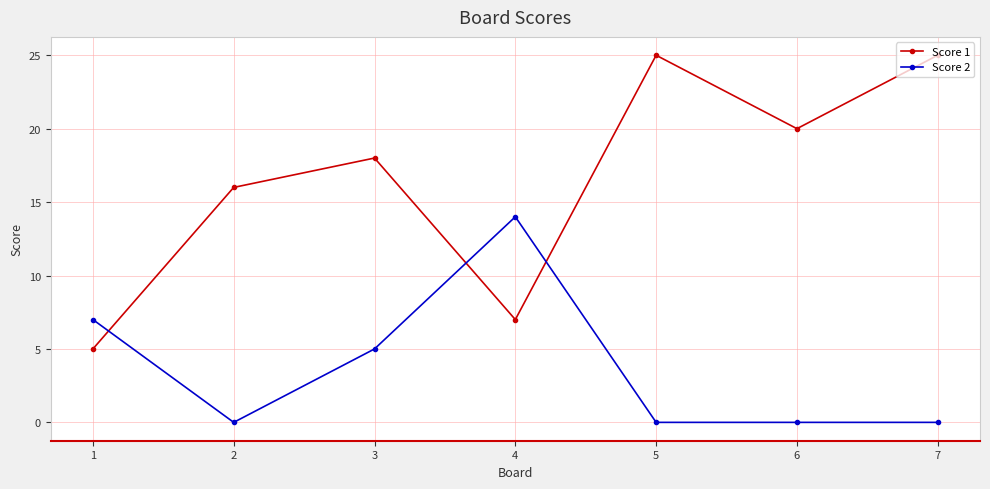

What is the average value of the Score 2 series?

4